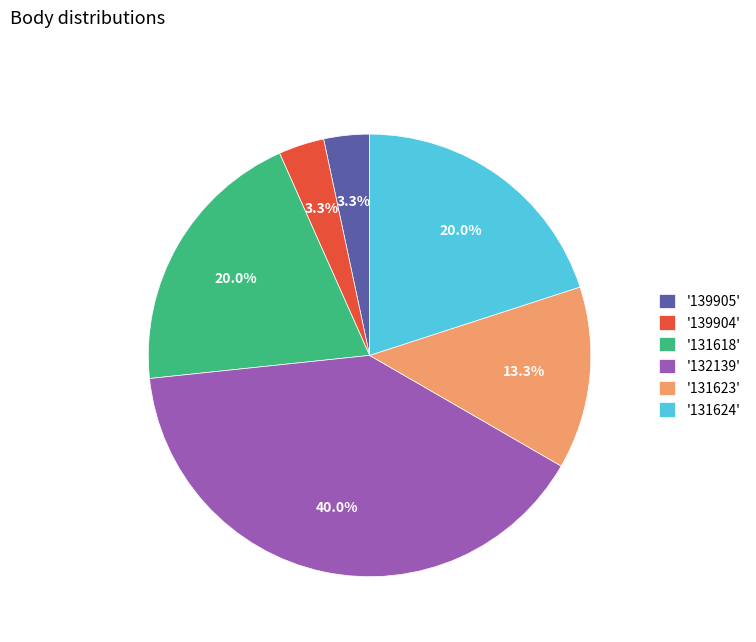

What percentage is NOT represented by '131618'?

80.0%